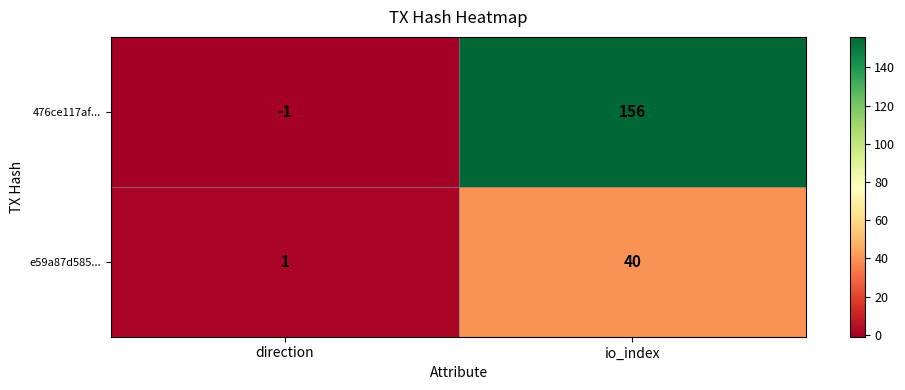

Is it true that e59a87d585... equals 66 at io_index?

False